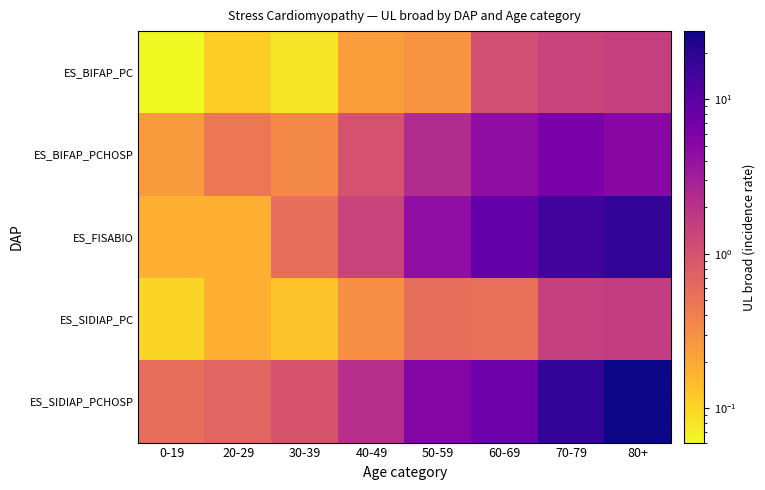

What is the total value across all series at 0-19?

1.2